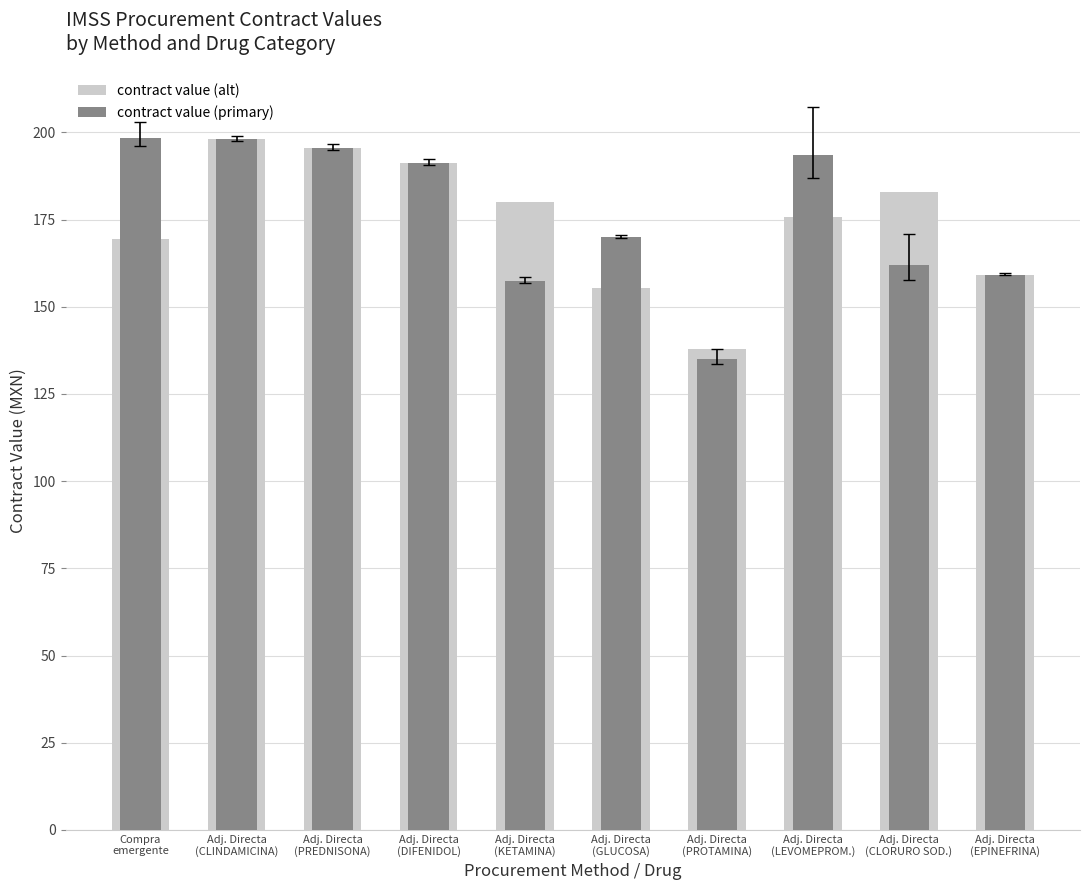

What value does the contract value (alt) series have at Adj. Directa
(PROTAMINA)?

138.0